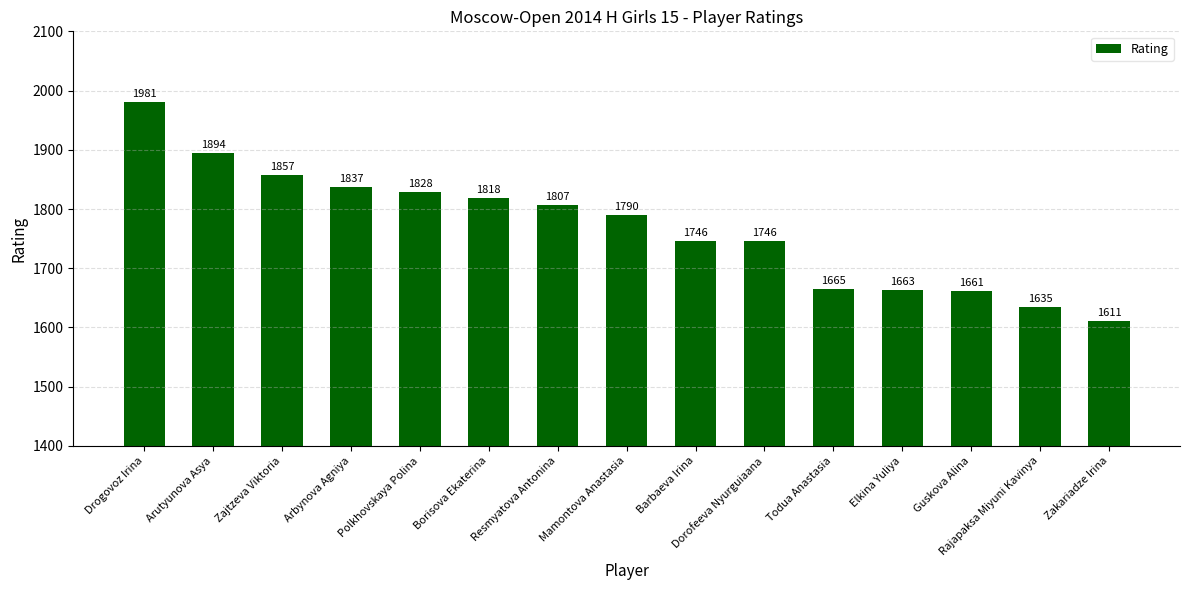

True or false: the data shows 1665 at Todua Anastasia.

True